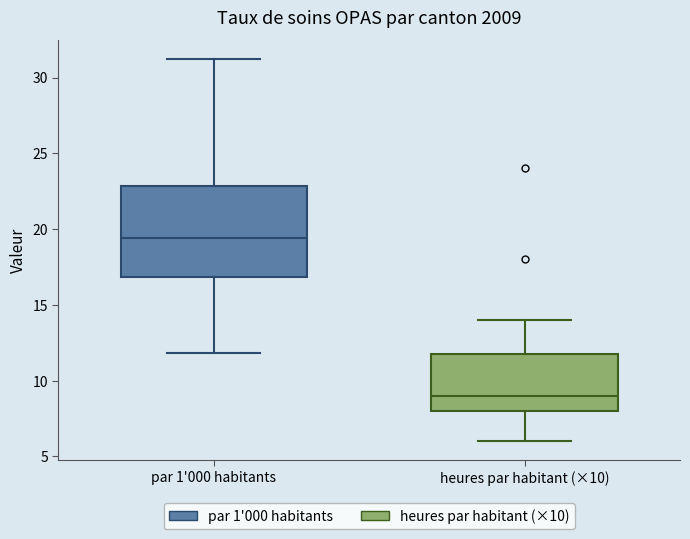

Reading left to right, transcribe this box plot: for each box, give where its median line is, the range the box spans, and where its two whiskers end, as read against the y-axis. The values are not printed on the chart, so give them approximately, as read against the axis.

par 1'000 habitants: median 19.5, box 17.0 to 23.0, whiskers 12.0 to 31.0
heures par habitant (×10): median 9.0, box 8.0 to 12.0, whiskers 6.0 to 14.0